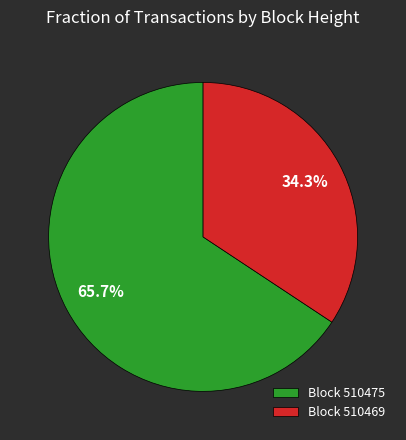

Is there a majority slice in this chart?

Yes